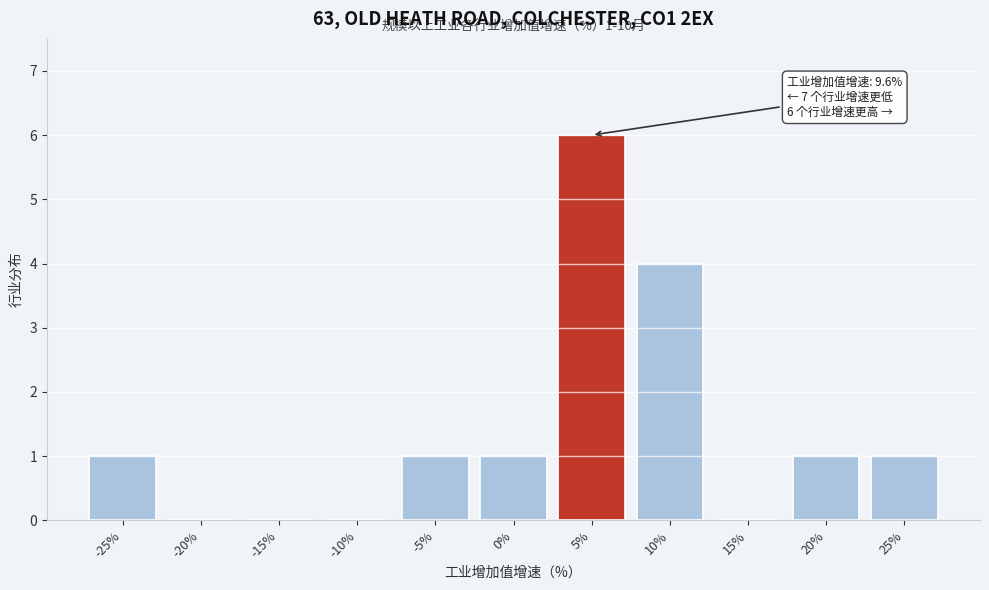

Reading left to right, what are all the values shown in this chart?

-25%=1	-20%=0	-15%=0	-10%=0	-5%=1	0%=1	5%=6	10%=4	15%=0	20%=1	25%=1